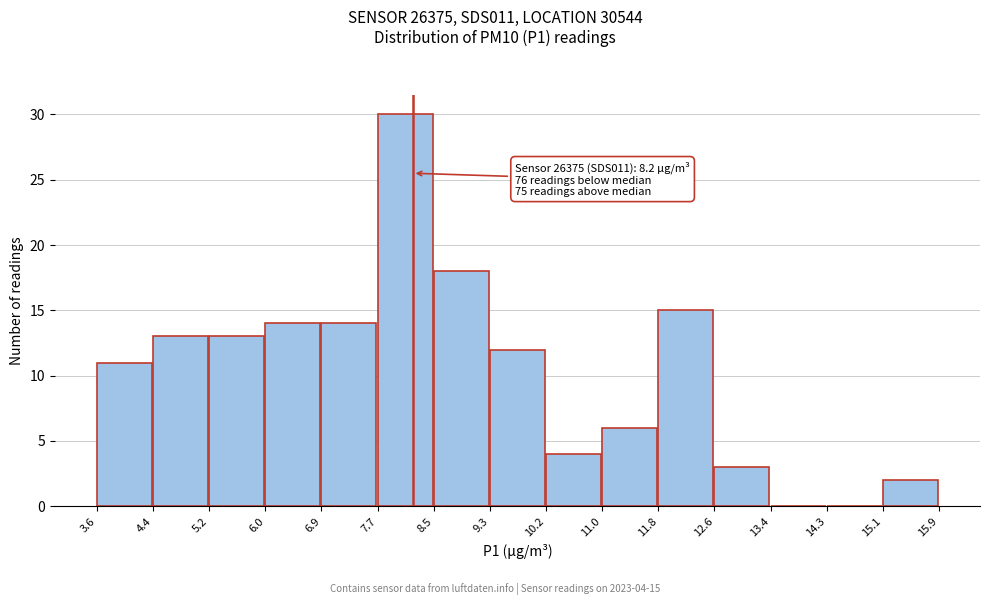

Over which range of the x-axis is the bar tallest?

7.7 to 8.5